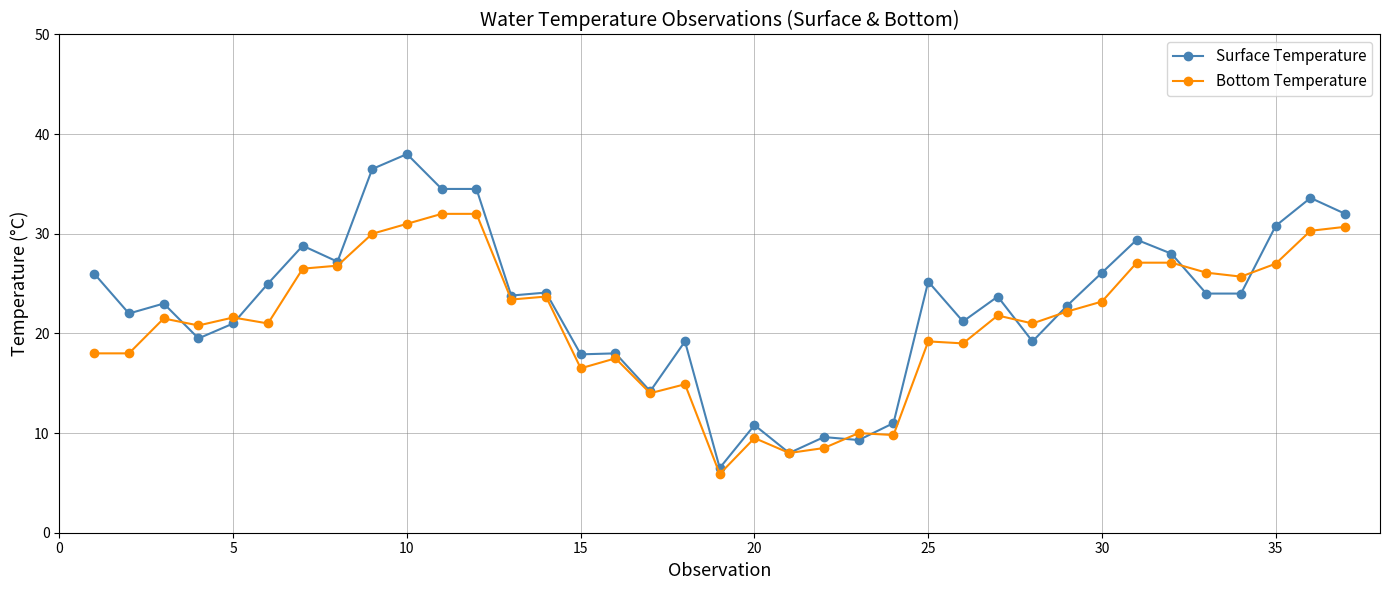

What is the value of the Bottom Temperature point at the 24th from the left?

9.8